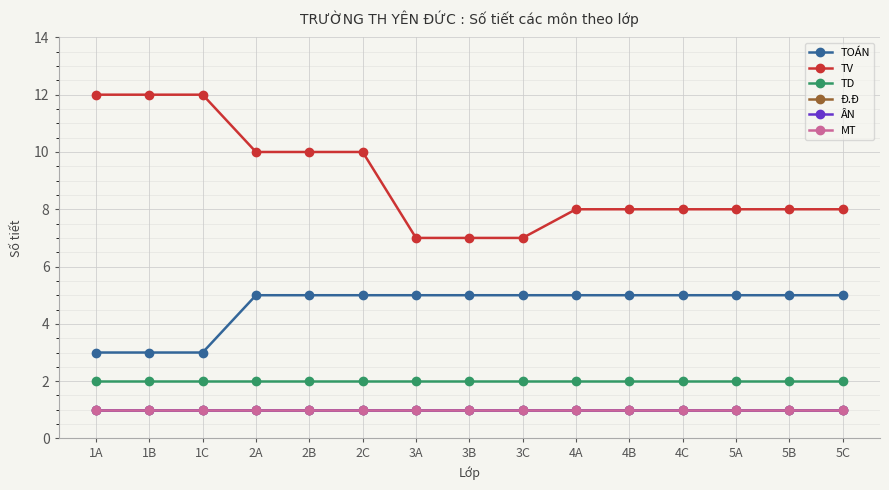

What is the value of the MT point at the 9th from the left?

1